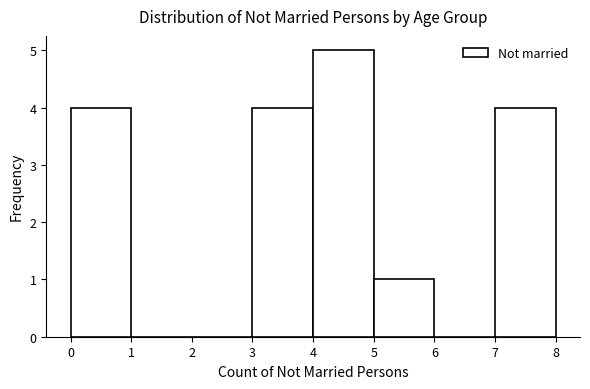

Which range on the x-axis has the tallest bar?

4 to 5